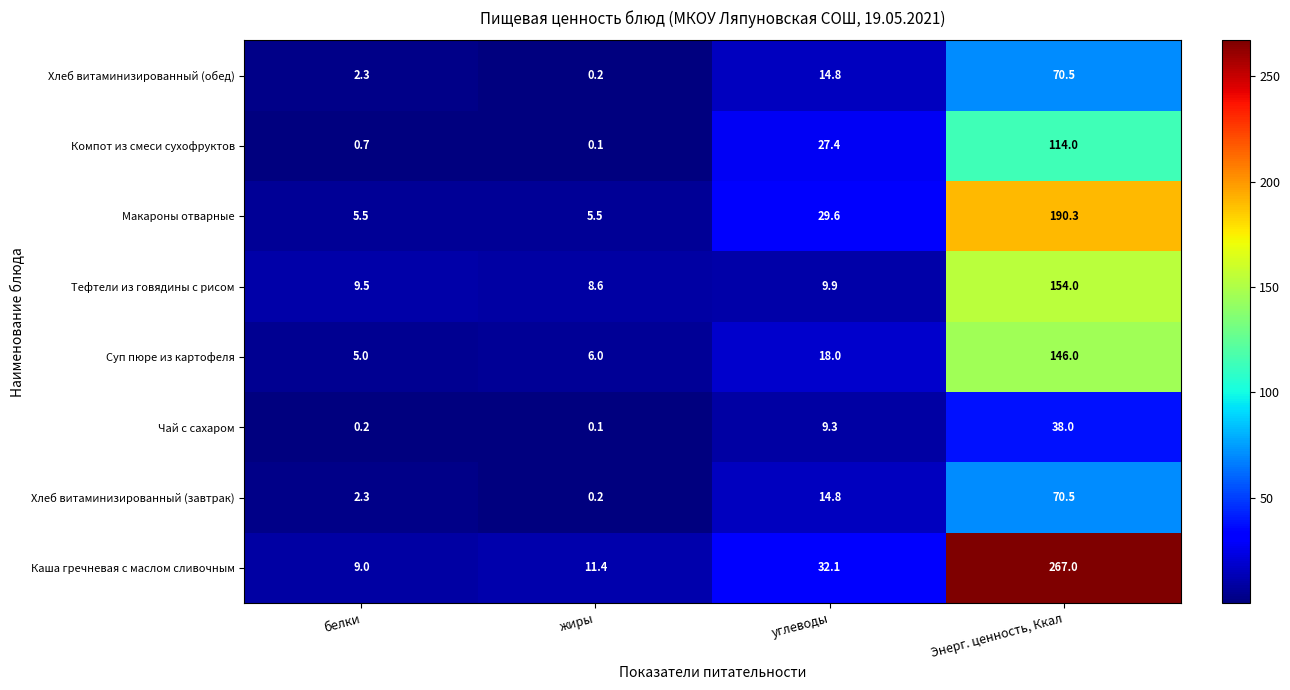

What is the sum of the Хлеб витаминизированный (обед) values at жиры and углеводы?

15.0